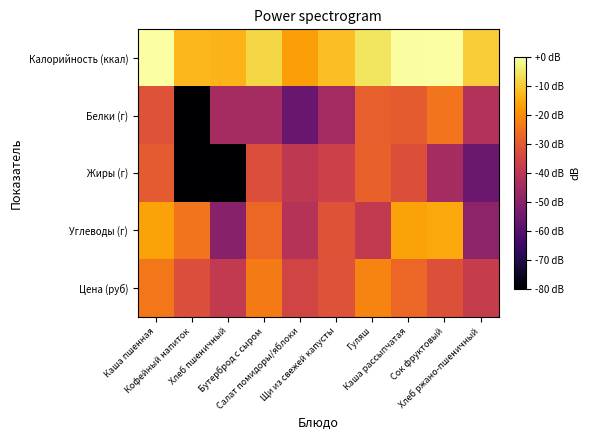

At which category does the chart reach its peak across all series?

Каша пшенная